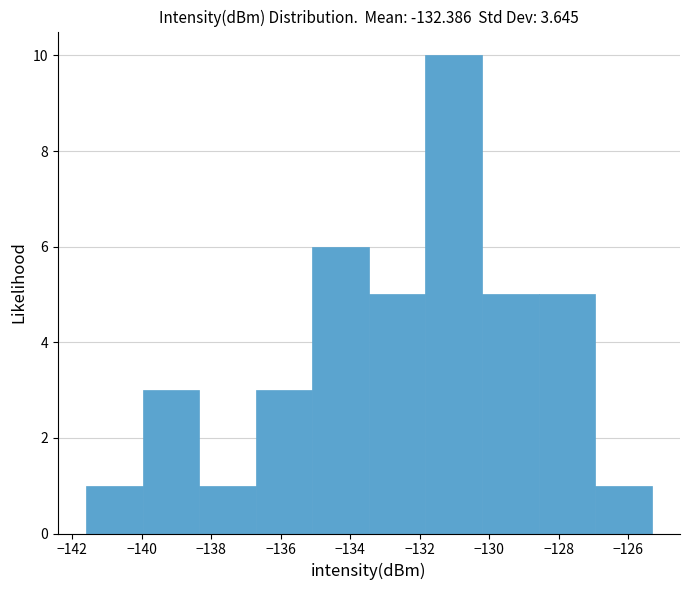

Reading left to right, transcribe this chart: for each bar, give the range it covers on the x-axis and its height. Neither the bar edges nor the heights are printed on the chart, so give them approximately, as read against the axes.

-141.6 to -140.0: 1
-140.0 to -138.4: 3
-138.4 to -136.8: 1
-136.8 to -135.0: 3
-135.0 to -133.4: 6
-133.4 to -131.8: 5
-131.8 to -130.2: 10
-130.2 to -128.6: 5
-128.6 to -127.0: 5
-127.0 to -125.4: 1